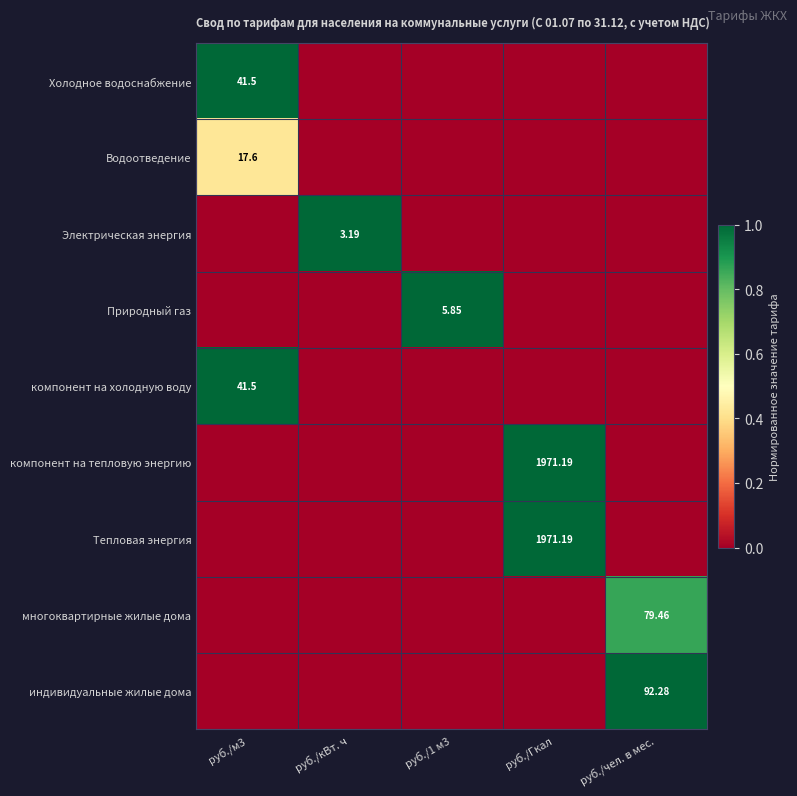

What is the difference between the highest and lowest values at руб./1 м3?

1.0